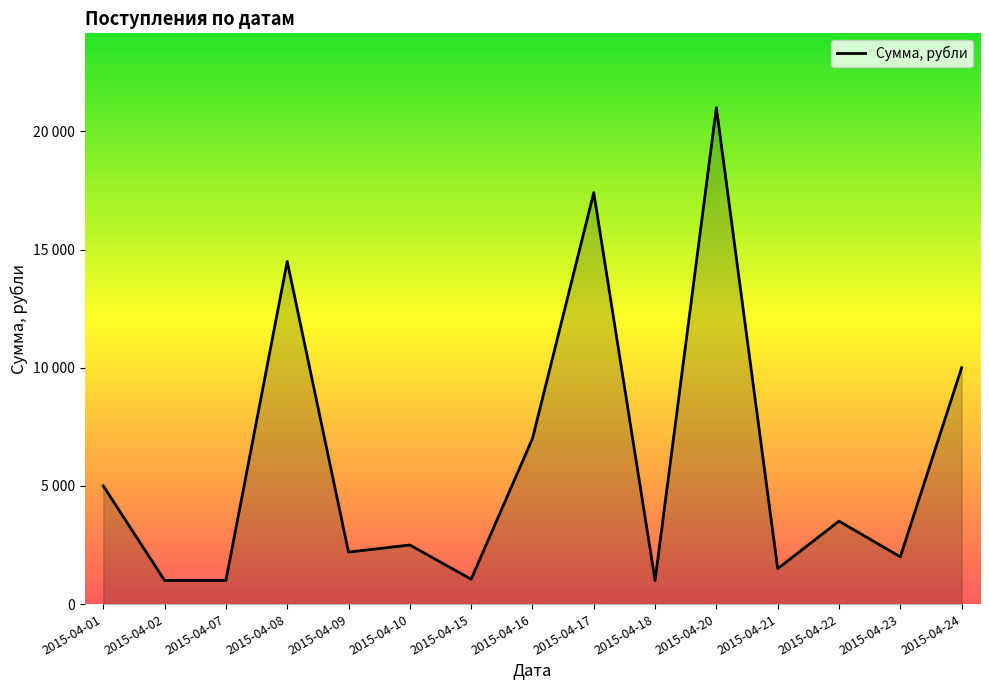

Is it true that the value at 2015-04-24 is 10000.0?

True